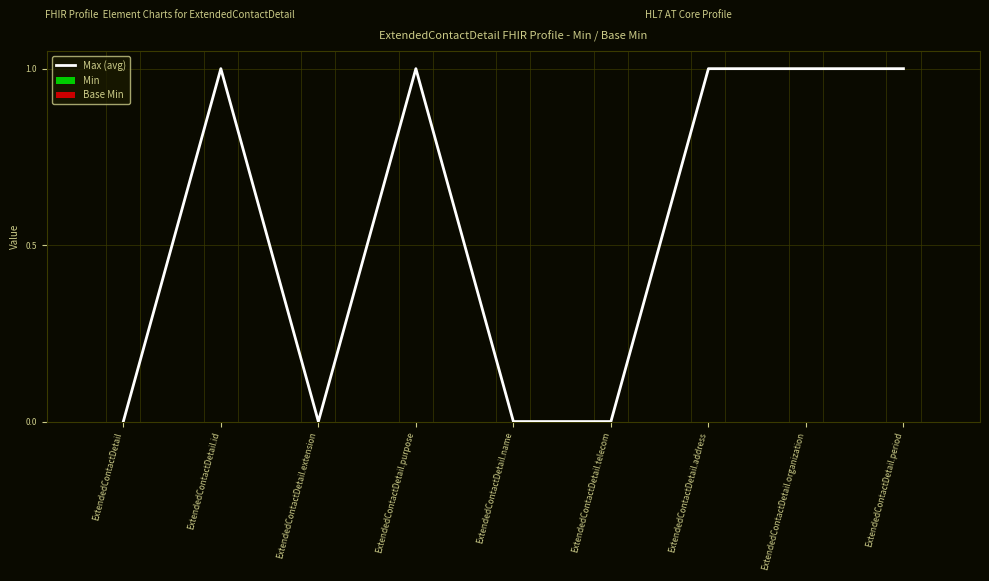

Approximately how many times larger is the value at ExtendedContactDetail.purpose compared to ExtendedContactDetail.period?

1.0